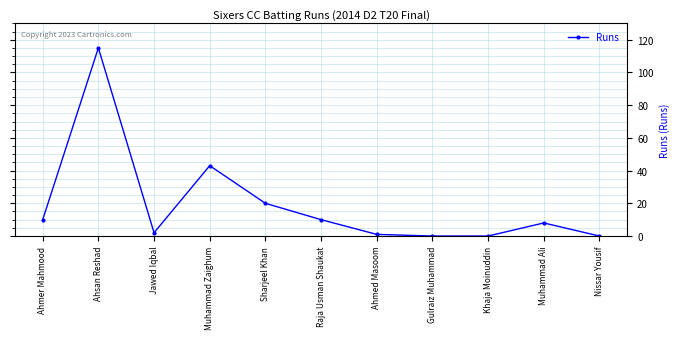

The chart shows a value of 43 at Muhammad Zaighum. True or false?

True